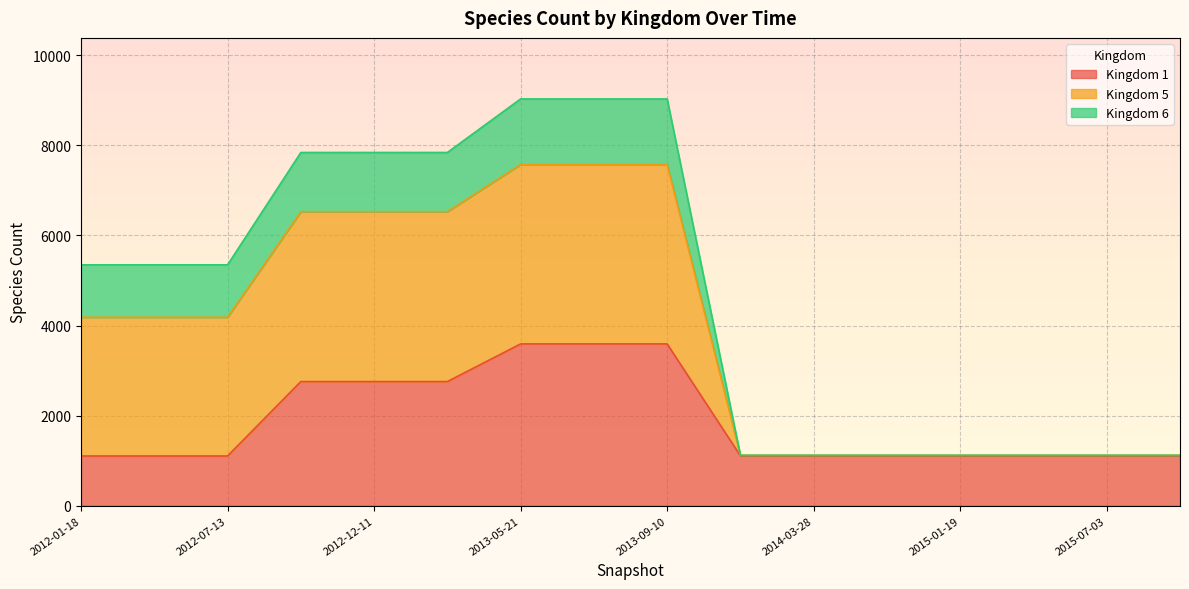

True or false: Kingdom 1 has a value of 3593 at 2013-07-09.

True